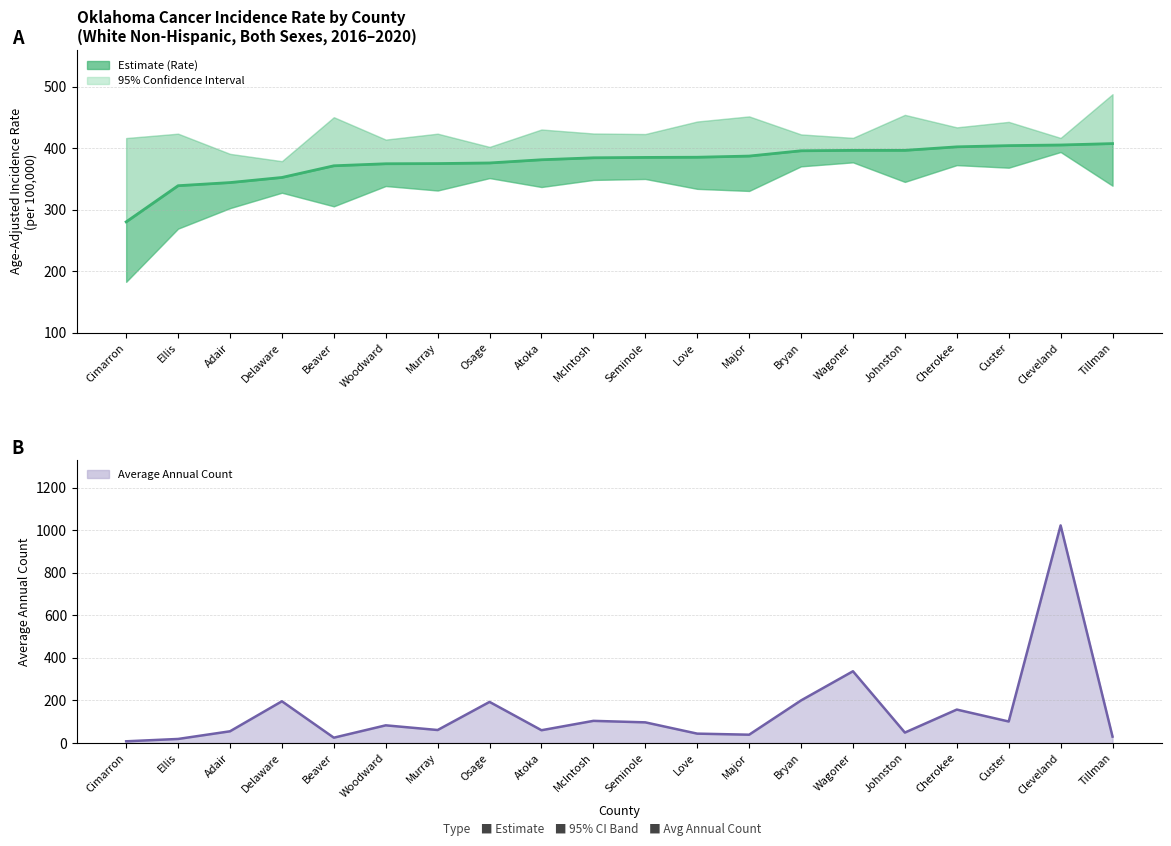

Which series changed the most between Delaware and Beaver?

Average Annual Count